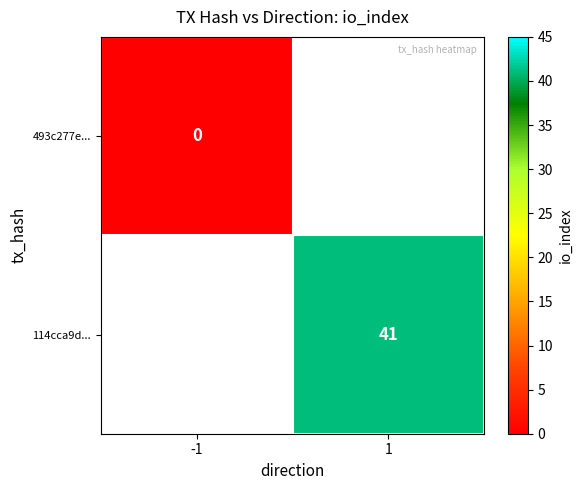

How many data points does each series have?

2